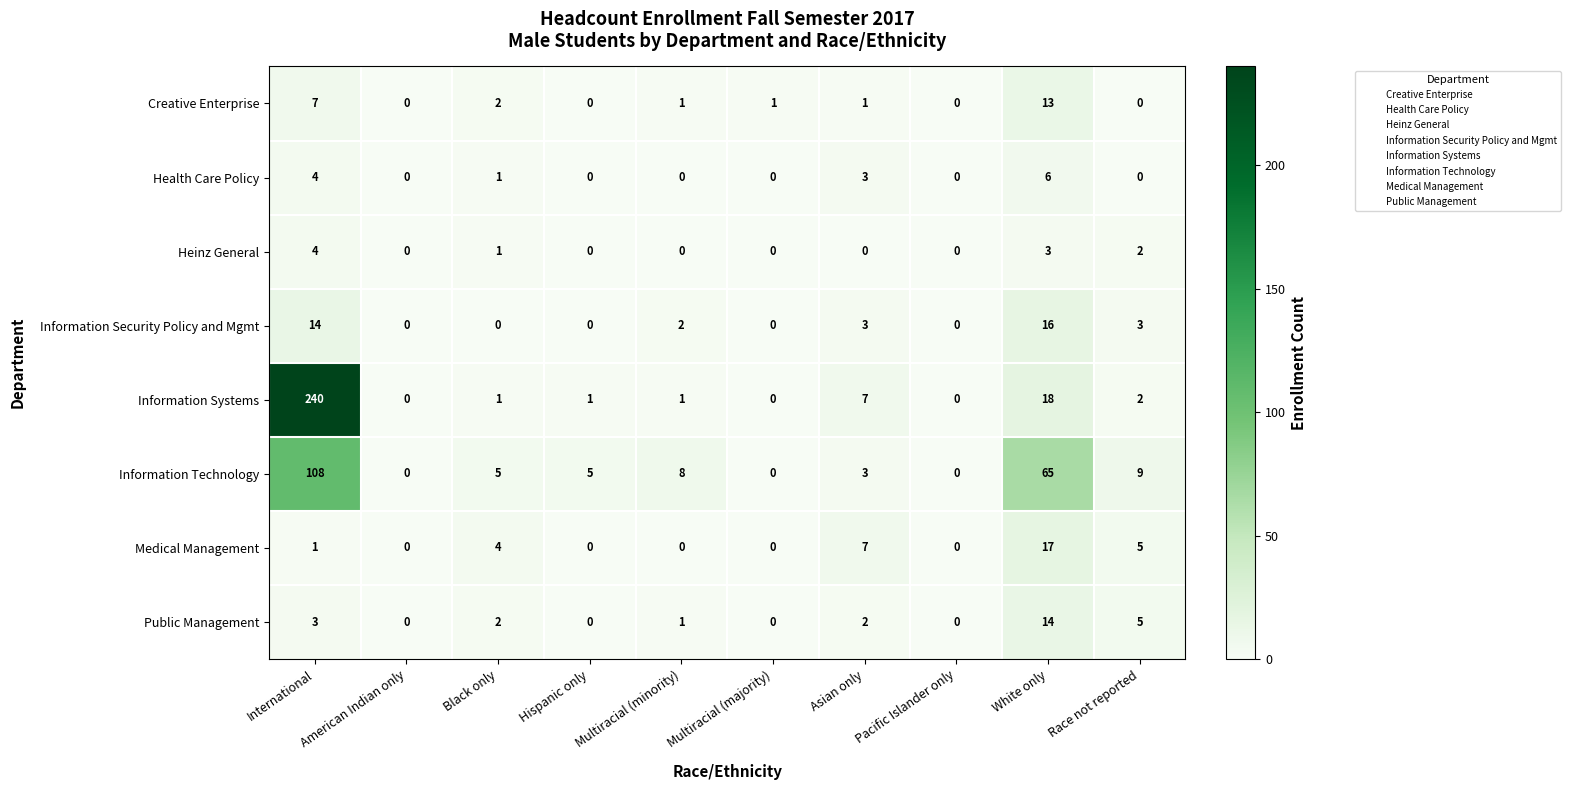

What is the sum of the Heinz General values at Pacific Islander only and White only?

3